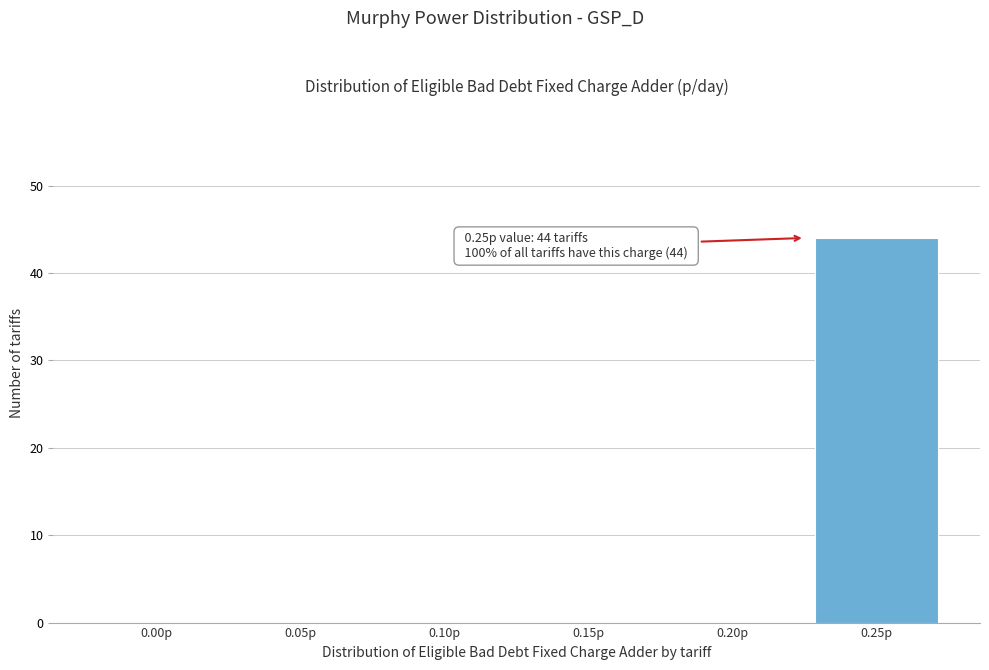

Reading right to left, what are all the values shown in this chart?

0.25p=44	0.20p=0	0.15p=0	0.10p=0	0.05p=0	0.00p=0